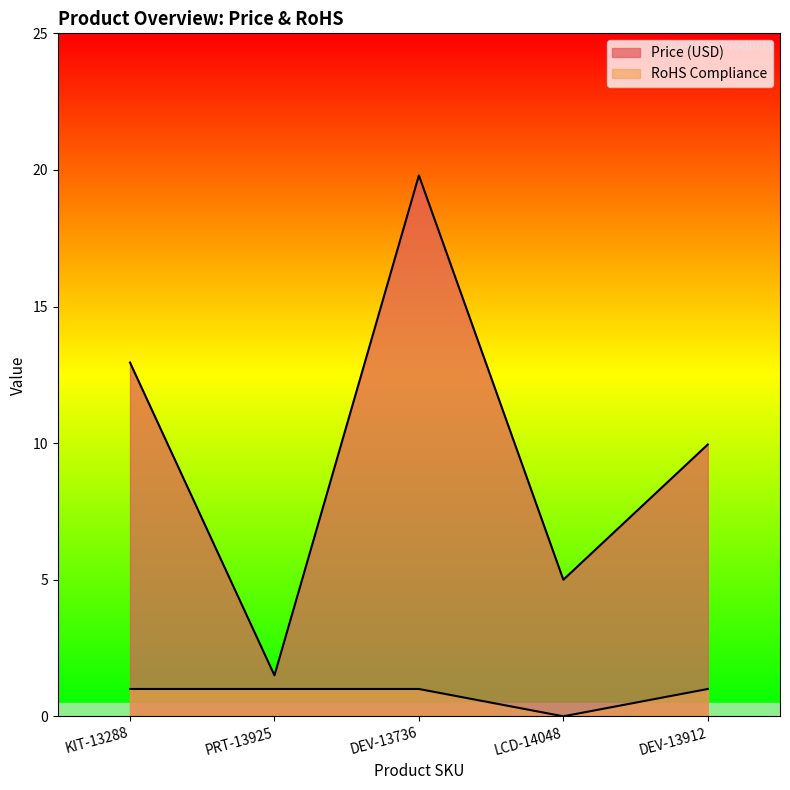

What is the maximum value shown in the chart?

19.8